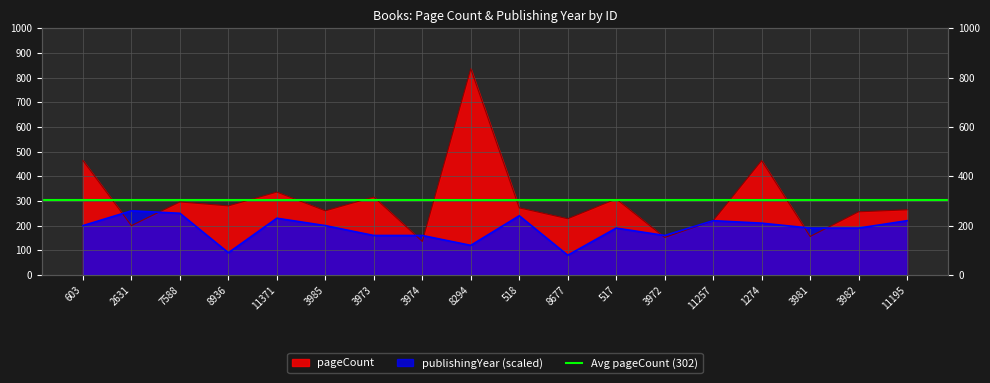

Which series changed the most between 3974 and 518?

pageCount